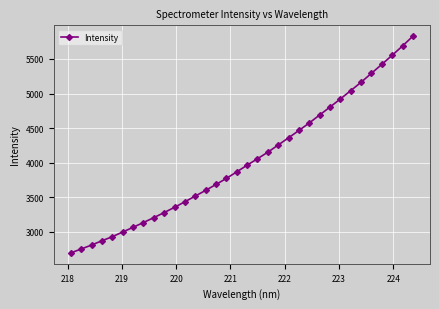

How many series are shown in this chart?

1